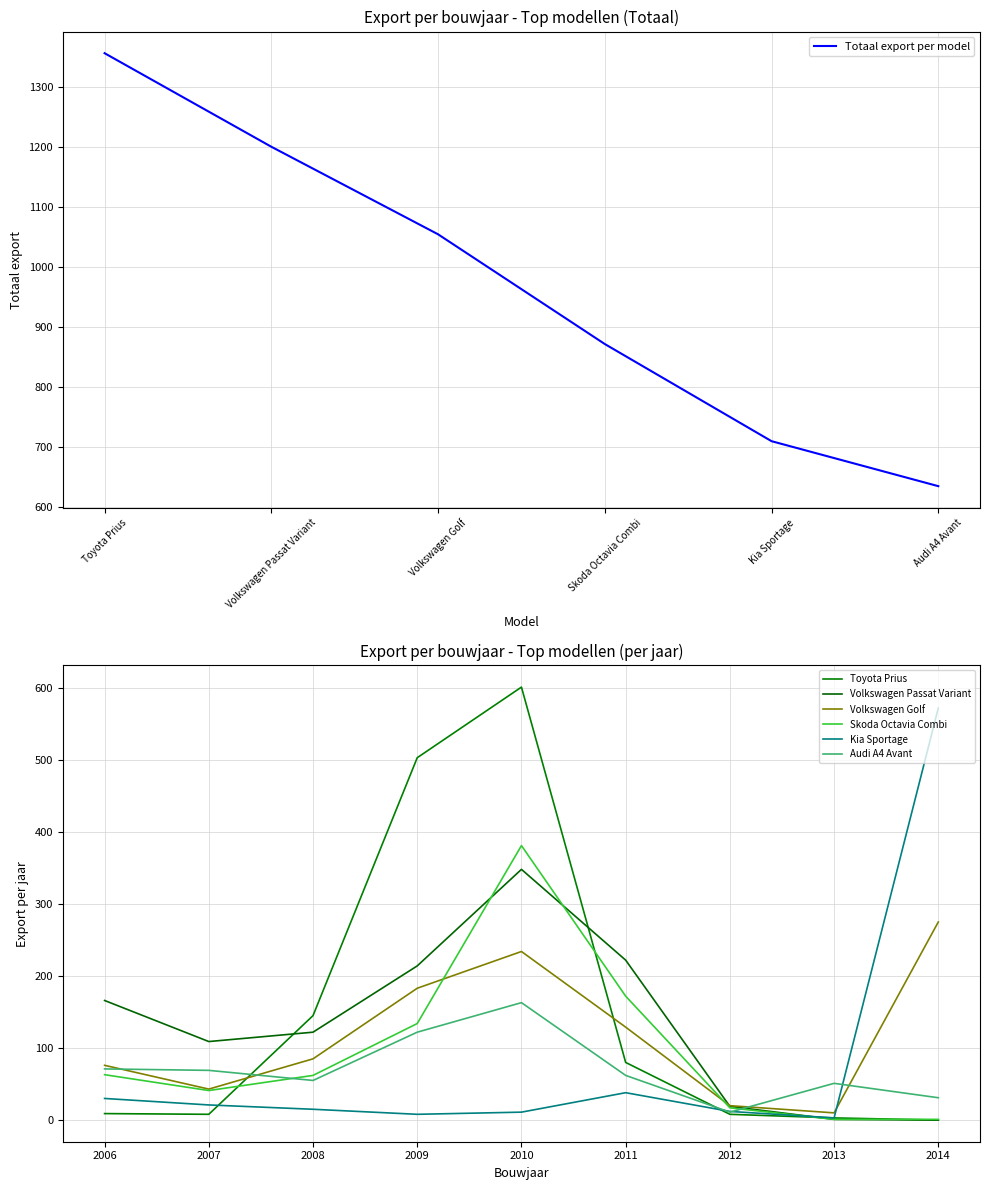

Which category has the lowest value in the Totaal export per model series?

Audi A4 Avant